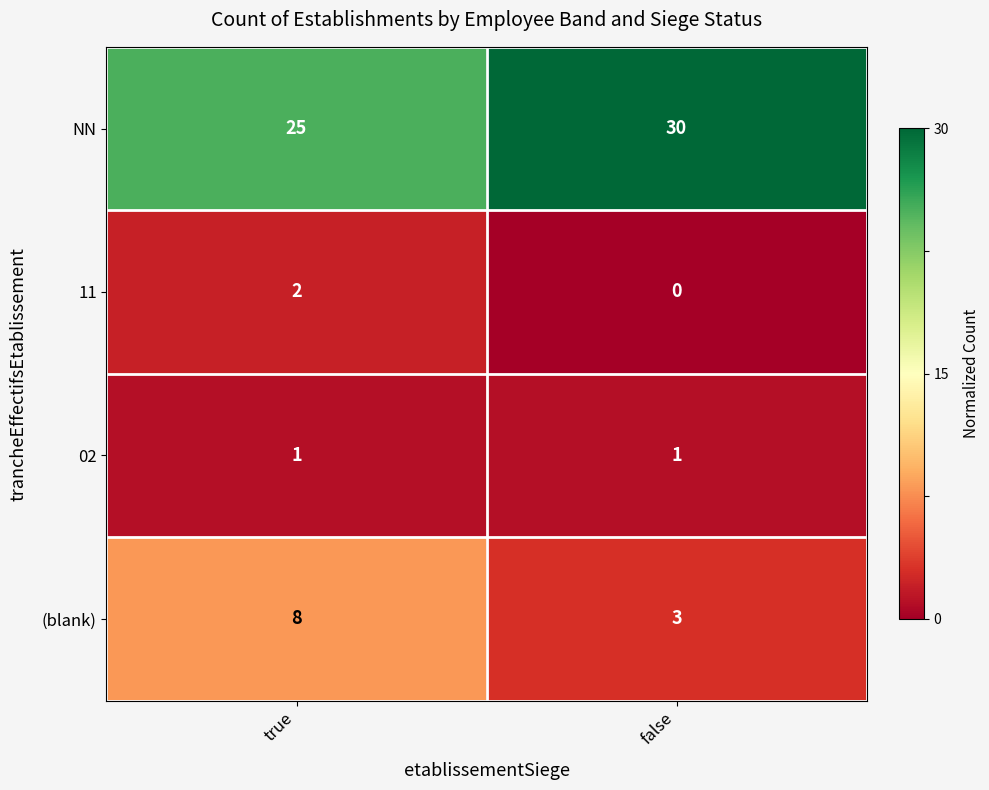

At which category is the sum across all series the highest?

true